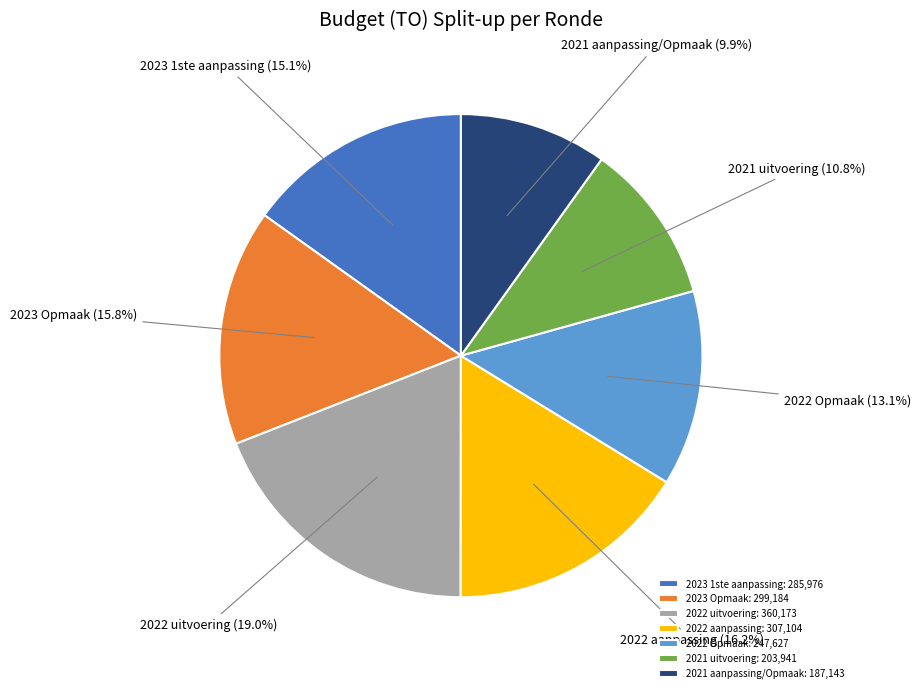

Which has a higher value, 2022 aanpassing or 2021 uitvoering?

2022 aanpassing